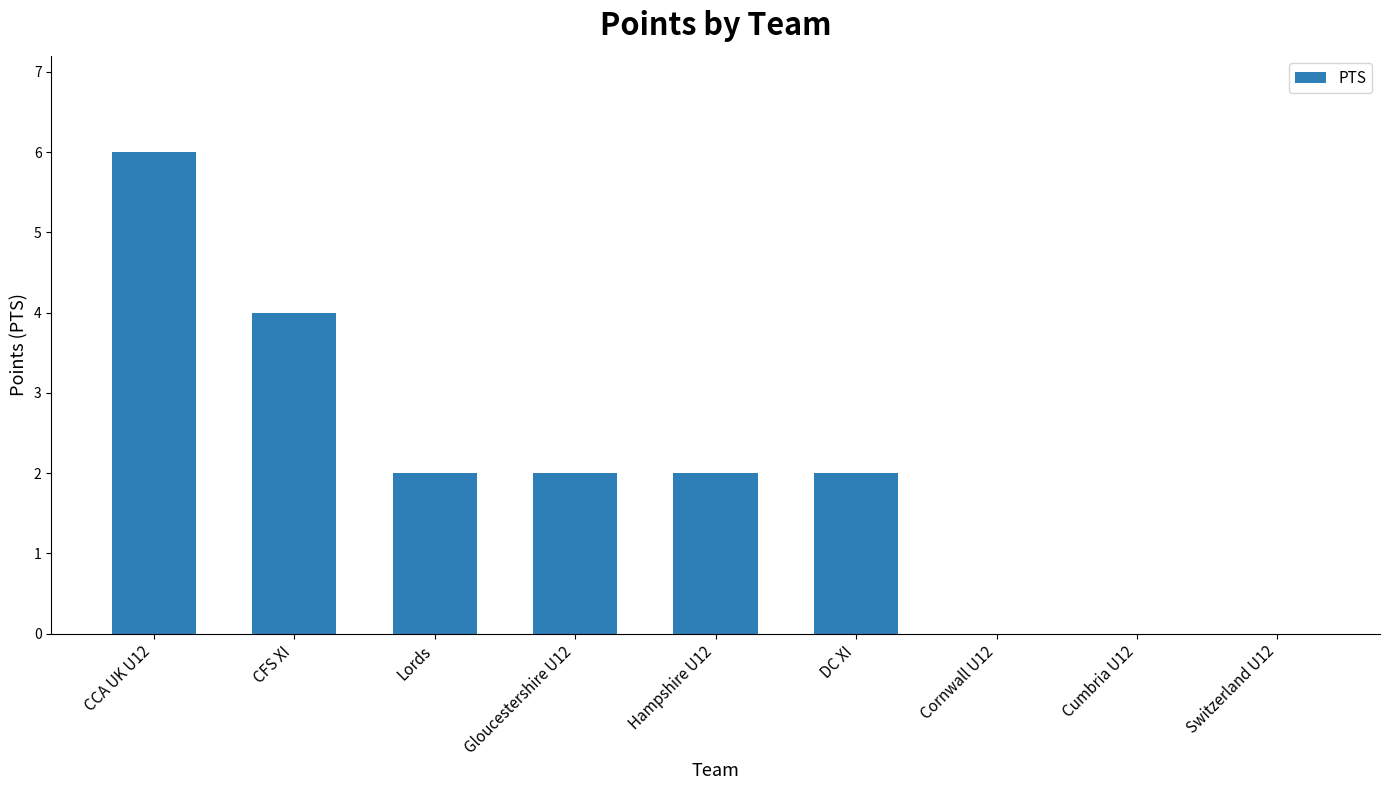

Count the number of categories in the chart.

9